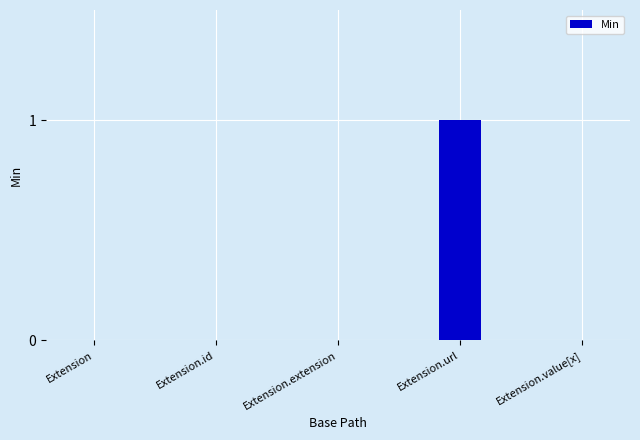

Between Extension.url and Extension.value[x], which is larger?

Extension.url